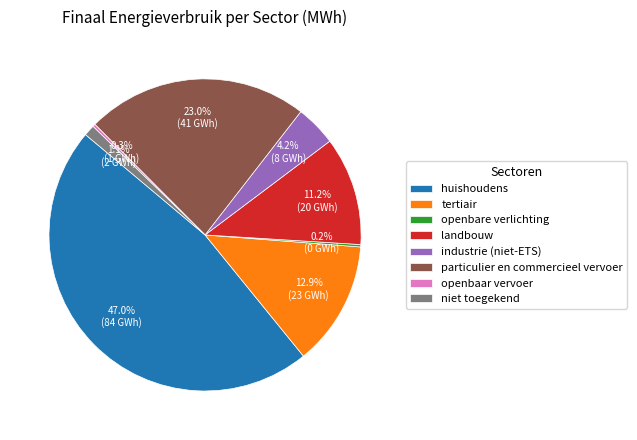

To the nearest percent, what is the difference between the largest and smallest slice percentages?

47%